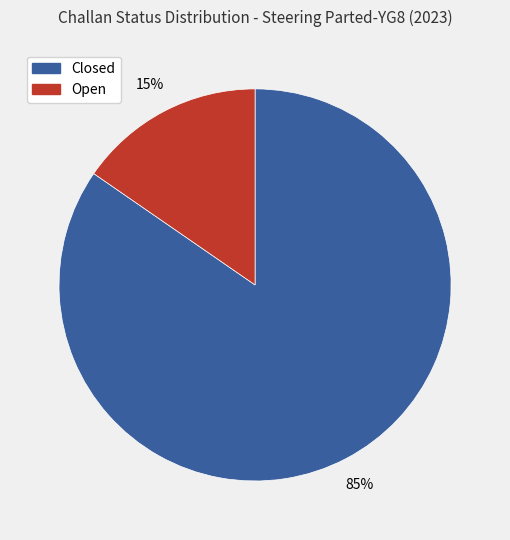

Is it true that Open is 15% of the pie?

True